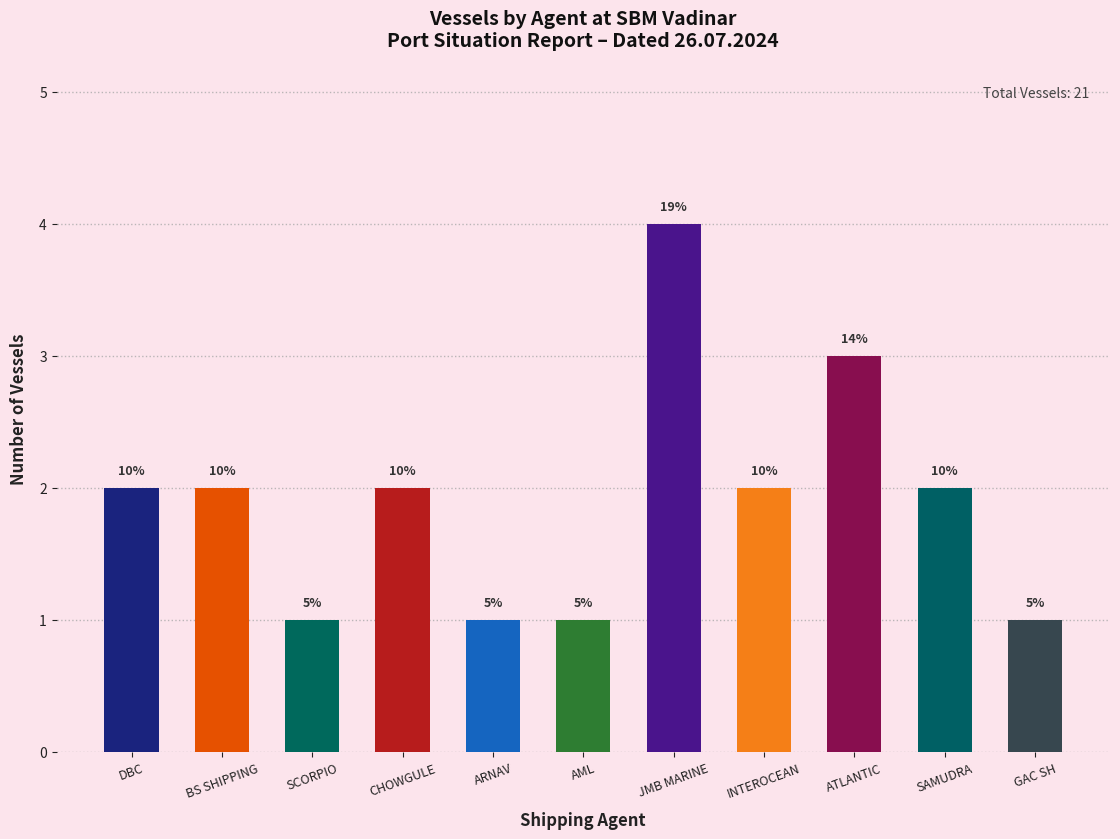

Rank the categories by value from lowest to highest.

SCORPIO, ARNAV, AML, GAC SH, DBC, BS SHIPPING, CHOWGULE, INTEROCEAN, SAMUDRA, ATLANTIC, JMB MARINE